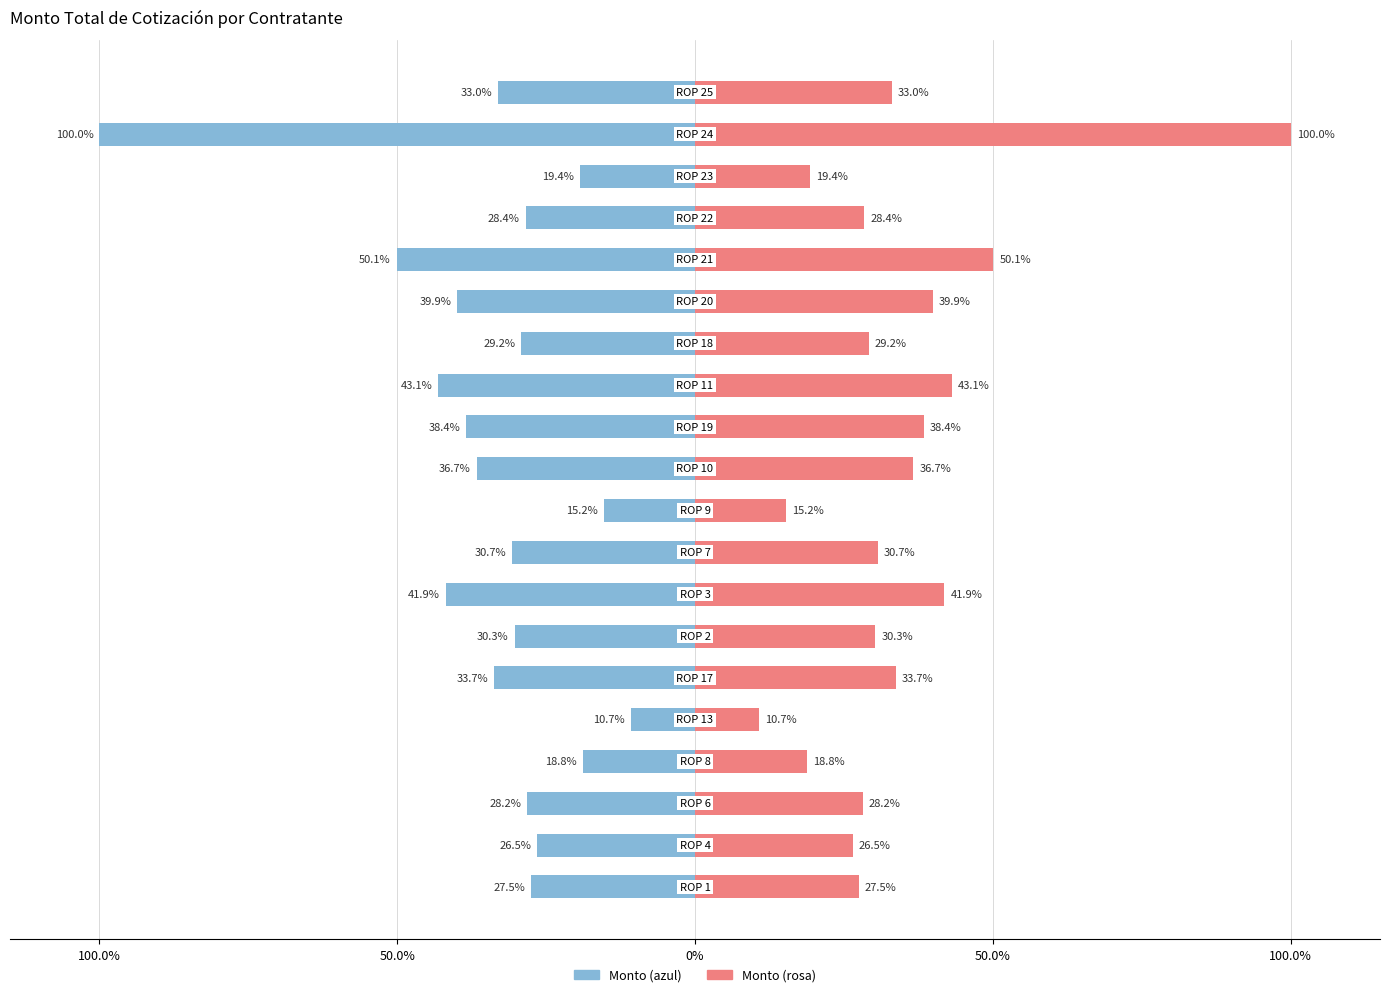

List the series in order of their overall mean, lowest first.

Monto (azul), Monto (rosa)